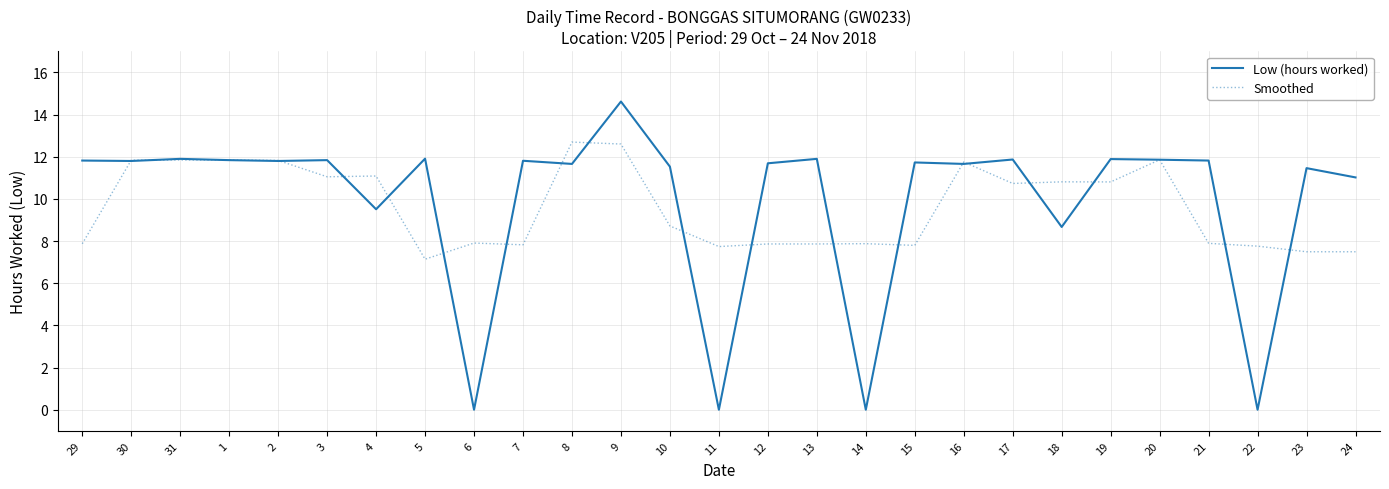

List the series in order of their peak value, lowest first.

Smoothed, Low (hours worked)